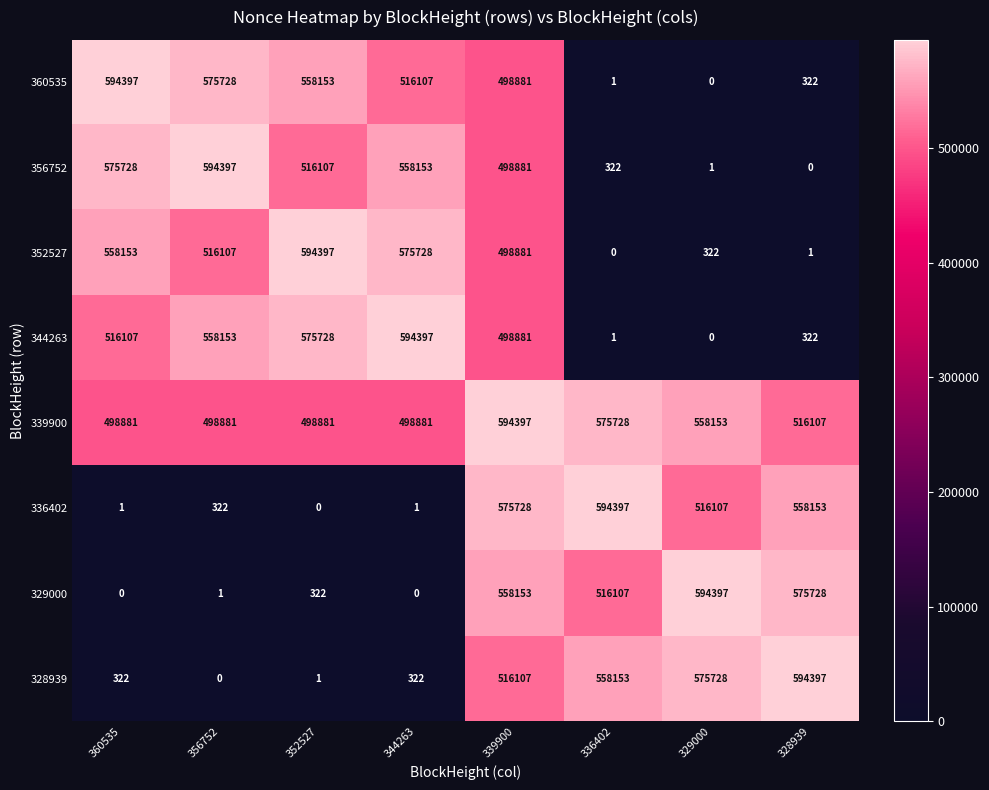

What is the spread (max minus min) of values at 328939?

594397